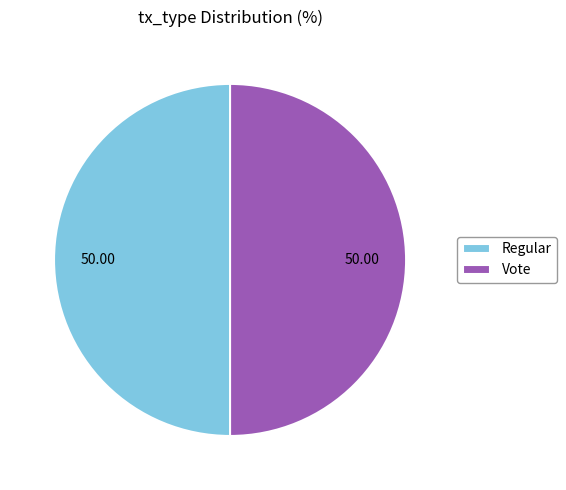

Is the sum of Vote and Regular greater than half?

Yes